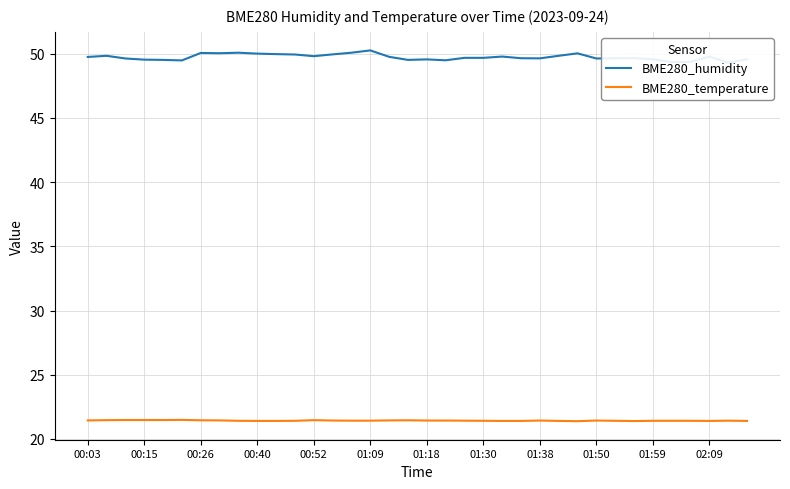

The BME280_temperature series shows 30.3 at 28. True or false?

False